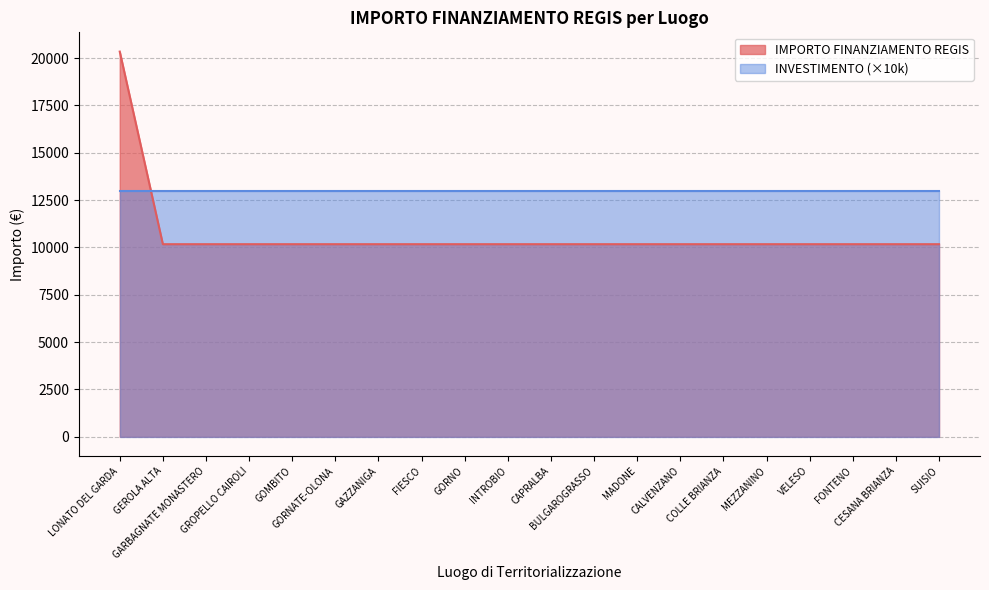

Rank the categories by value from highest to lowest.

LONATO DEL GARDA, GEROLA ALTA, GARBAGNATE MONASTERO, GROPELLO CAIROLI, GOMBITO, GORNATE-OLONA, GAZZANIGA, FIESCO, GORNO, INTROBIO, CAPRALBA, BULGAROGRASSO, MADONE, CALVENZANO, COLLE BRIANZA, MEZZANINO, VELESO, FONTENO, CESANA BRIANZA, SUISIO